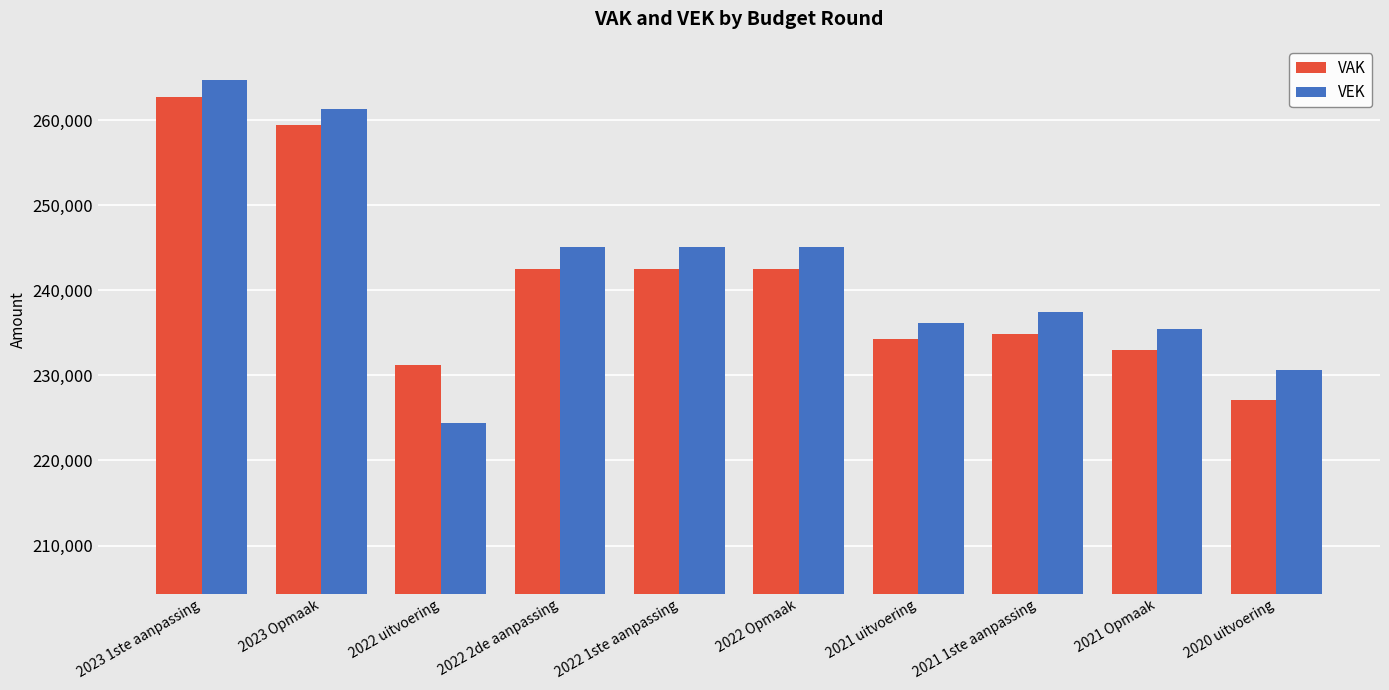

What is the average value of the VEK series?

242543